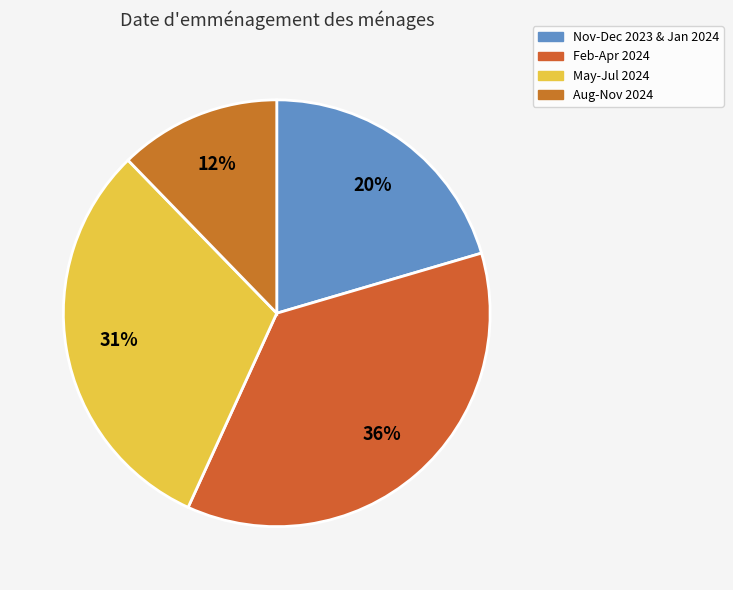

How many segments does this pie chart have?

4